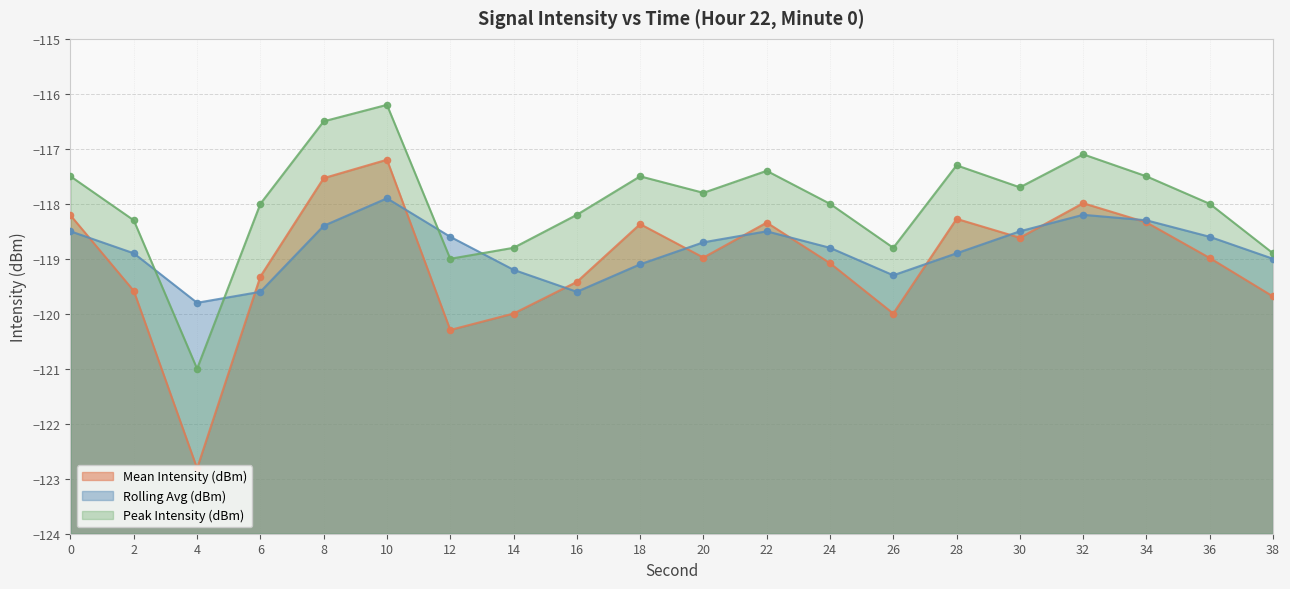

At how many categories does at least one series exceed -118?

10